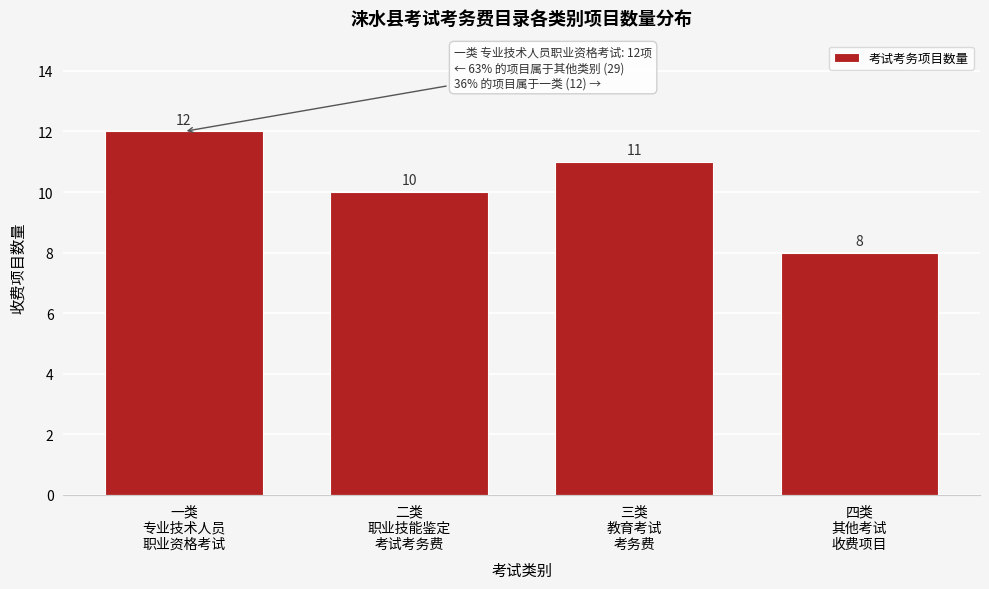

Reading right to left, list all the values displayed in this chart.

8	11	10	12